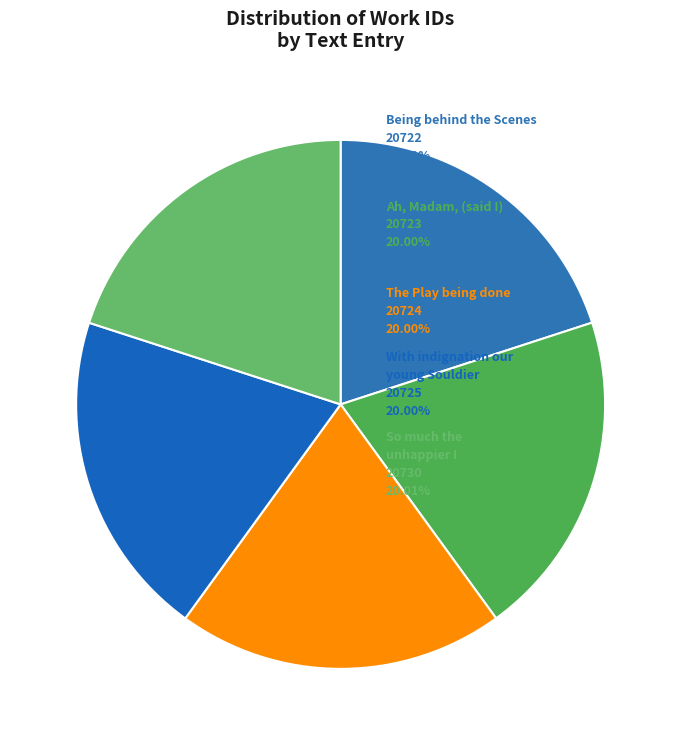

Which category has the smallest portion of the pie?

Being behind the Scenes